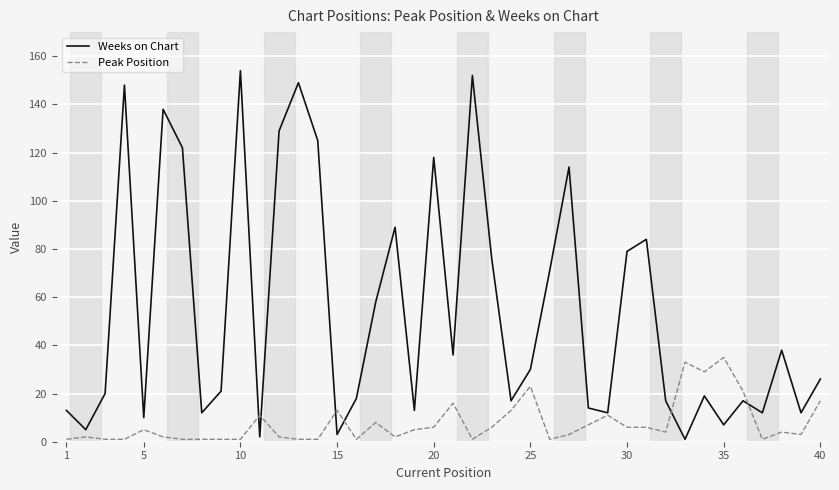

Which series has the widest spread of values?

Weeks on Chart